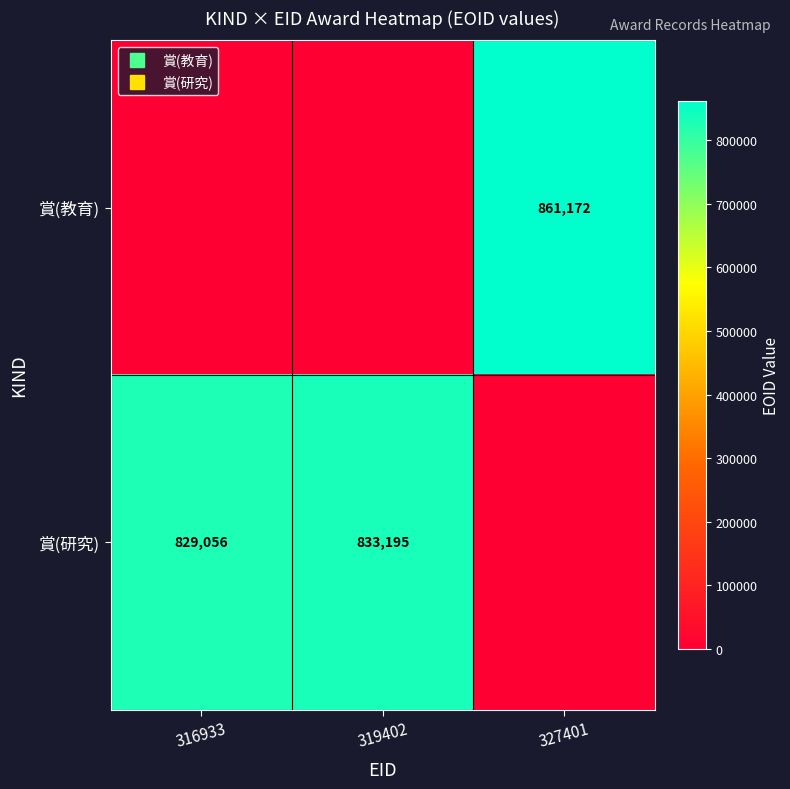

How many categories are shown in the chart?

3